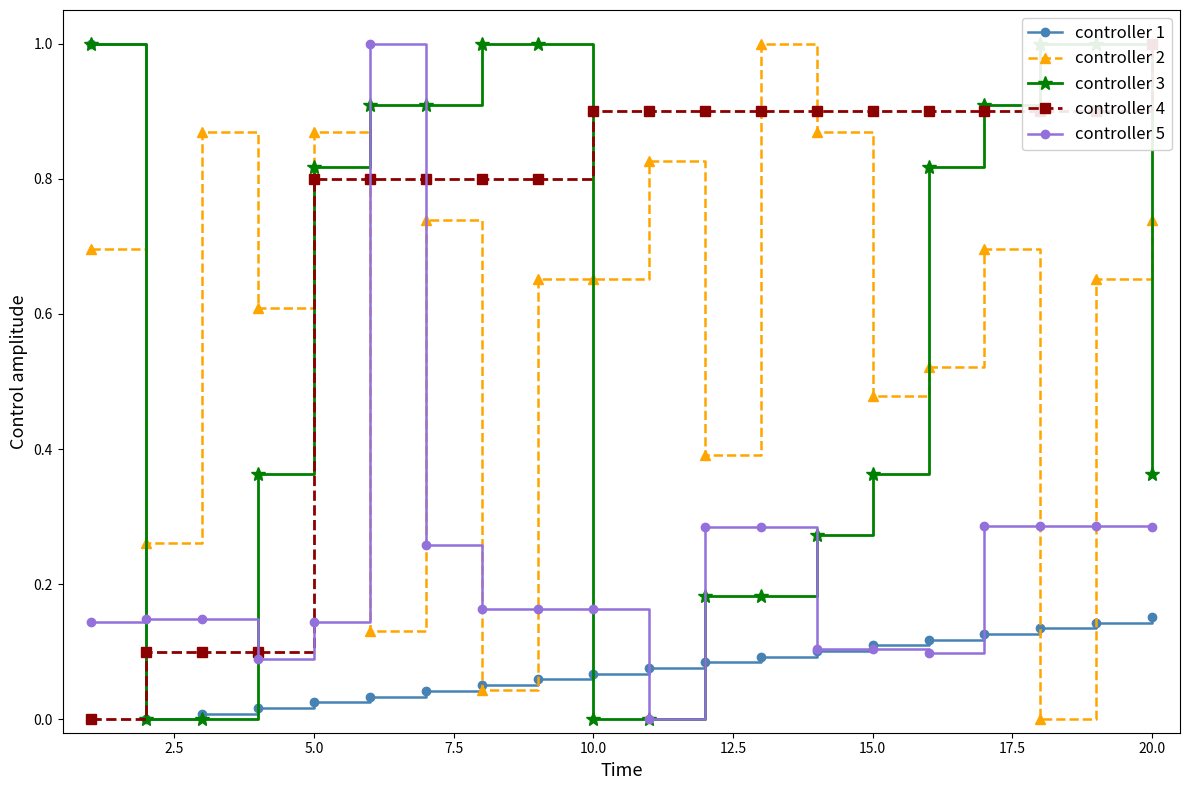

How many distinct data groups are displayed?

5